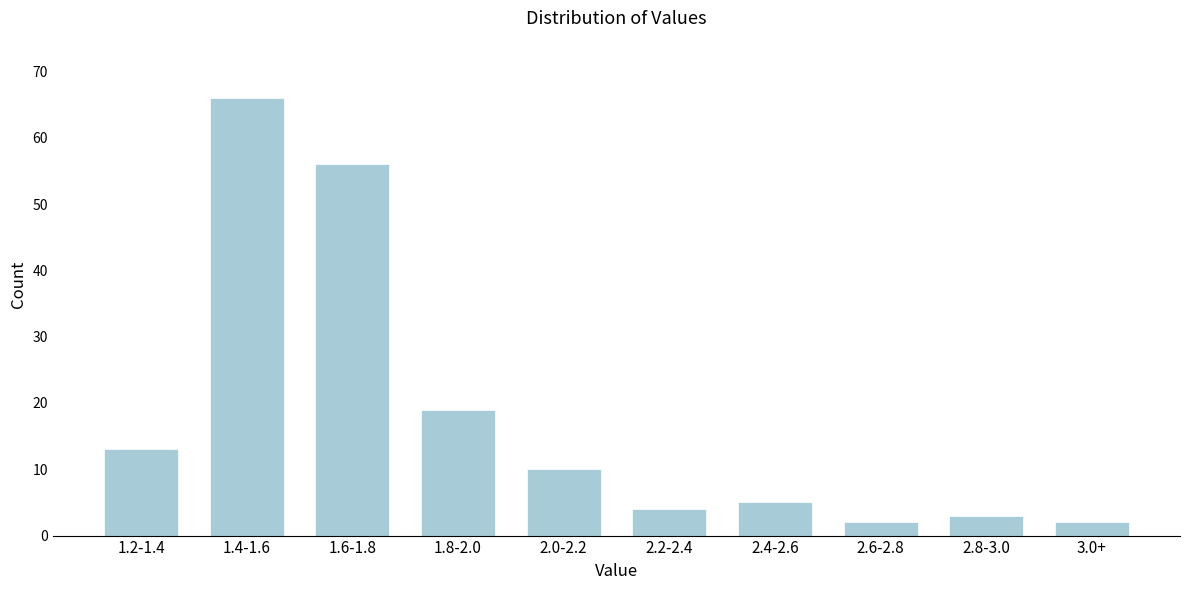

Reading right to left, transcribe all the data shown in this chart.

2	3	2	5	4	10	19	56	66	13